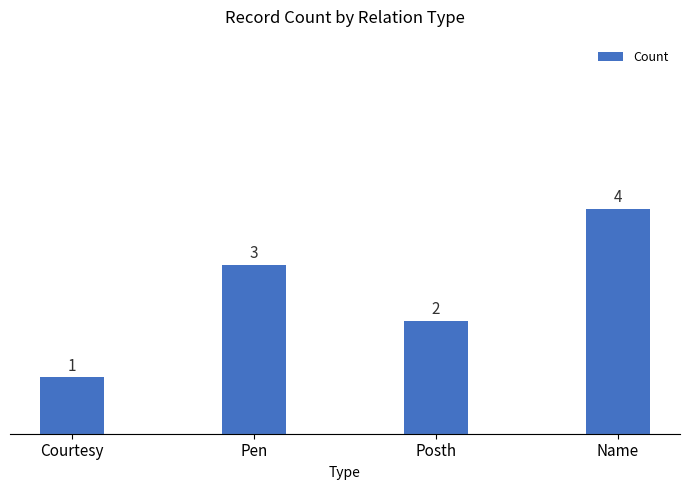

Does the chart contain stacked bars?

No